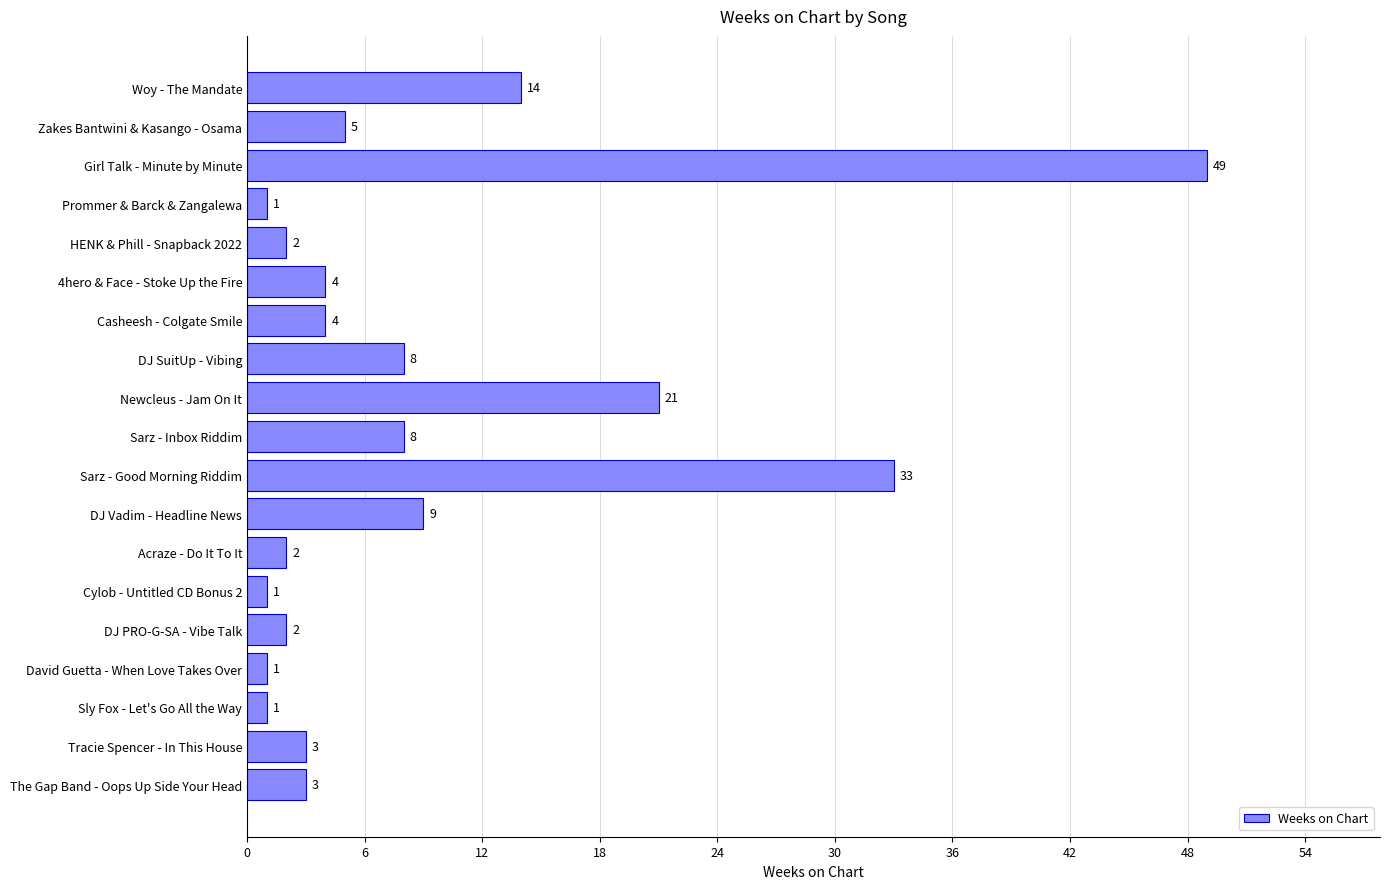

Reading bottom to top, list all the values displayed in this chart.

The Gap Band - Oops Up Side Your Head=3	Tracie Spencer - In This House=3	Sly Fox - Let's Go All the Way=1	David Guetta - When Love Takes Over=1	DJ PRO-G-SA - Vibe Talk=2	Cylob - Untitled CD Bonus 2=1	Acraze - Do It To It=2	DJ Vadim - Headline News=9	Sarz - Good Morning Riddim=33	Sarz - Inbox Riddim=8	Newcleus - Jam On It=21	DJ SuitUp - Vibing=8	Casheesh - Colgate Smile=4	4hero & Face - Stoke Up the Fire=4	HENK & Phill - Snapback 2022=2	Prommer & Barck & Zangalewa=1	Girl Talk - Minute by Minute=49	Zakes Bantwini & Kasango - Osama=5	Woy - The Mandate=14